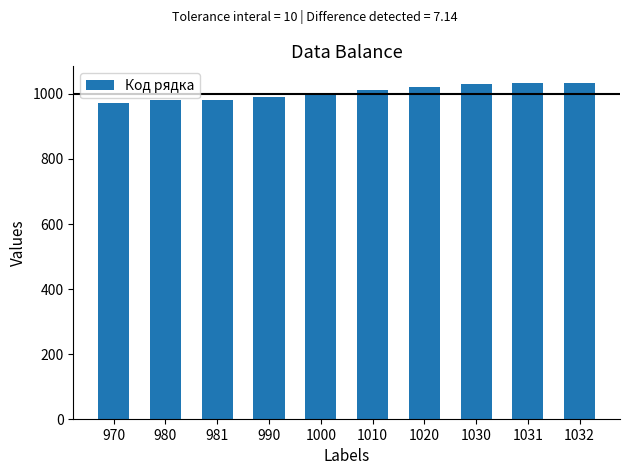

The chart shows a value of 413 at 1031. True or false?

False